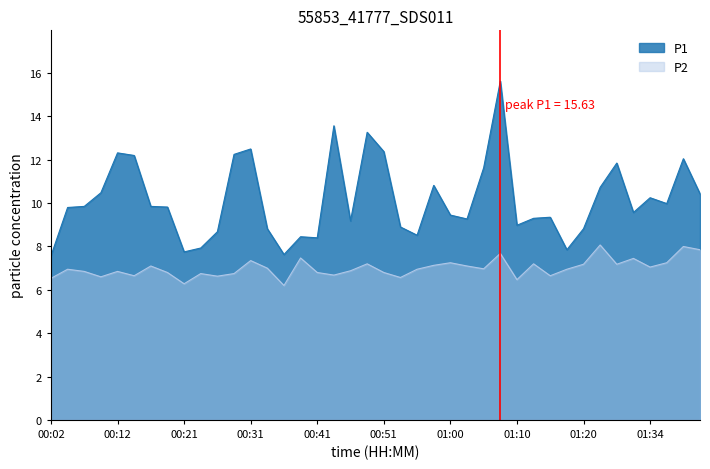

Reading left to right, list all the values displayed in this chart.

P1: 7.6	9.8	9.8	10.5	12.3	12.2	9.8	9.8	7.8	7.9	8.7	12.2	12.5	8.8	7.6	8.4	8.4	13.6	9.2	13.3	12.4	8.9	8.5	10.8	9.4	9.3	11.6	15.6	9.0	9.3	9.3	7.8	8.8	10.7	11.8	9.6	10.2	10.0	12.1	10.4
P2: 6.5	7.0	6.8	6.6	6.8	6.7	7.1	6.8	6.3	6.8	6.6	6.8	7.3	7.0	6.2	7.5	6.8	6.7	6.9	7.2	6.8	6.6	7.0	7.1	7.2	7.1	7.0	7.7	6.5	7.2	6.7	7.0	7.2	8.1	7.2	7.5	7.0	7.2	8.0	7.8